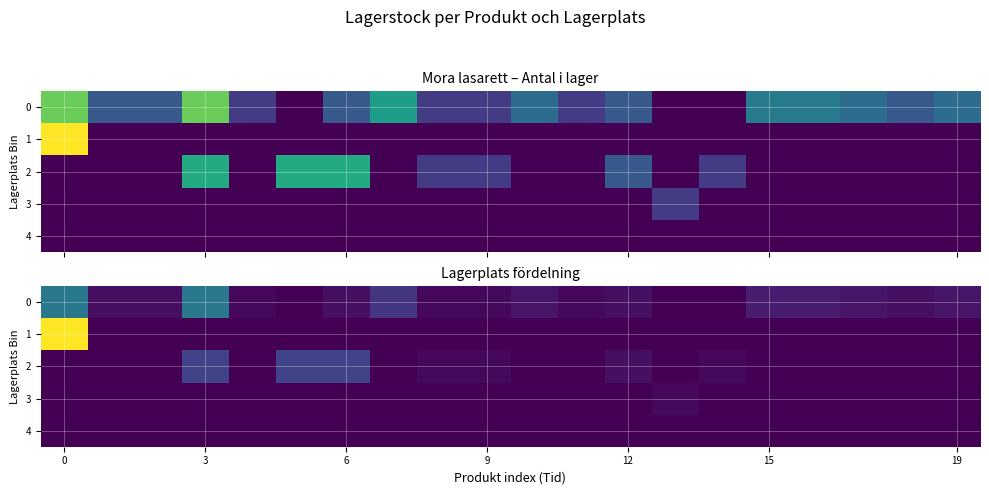

List the series in order of their peak value, lowest first.

4, 3, 2, 0, 1